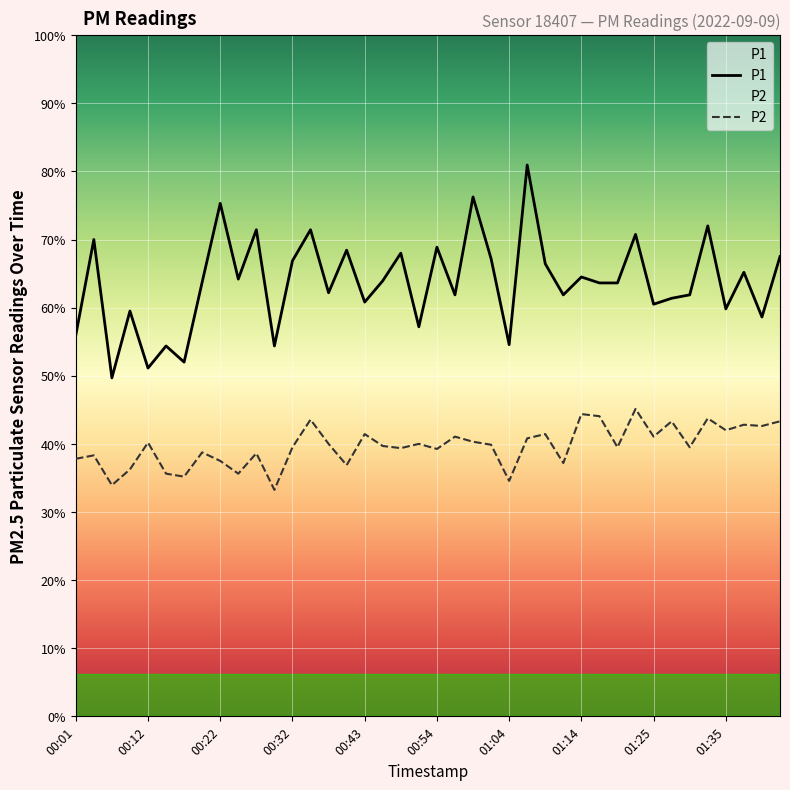

What is the highest value of the P1 series?

12.9